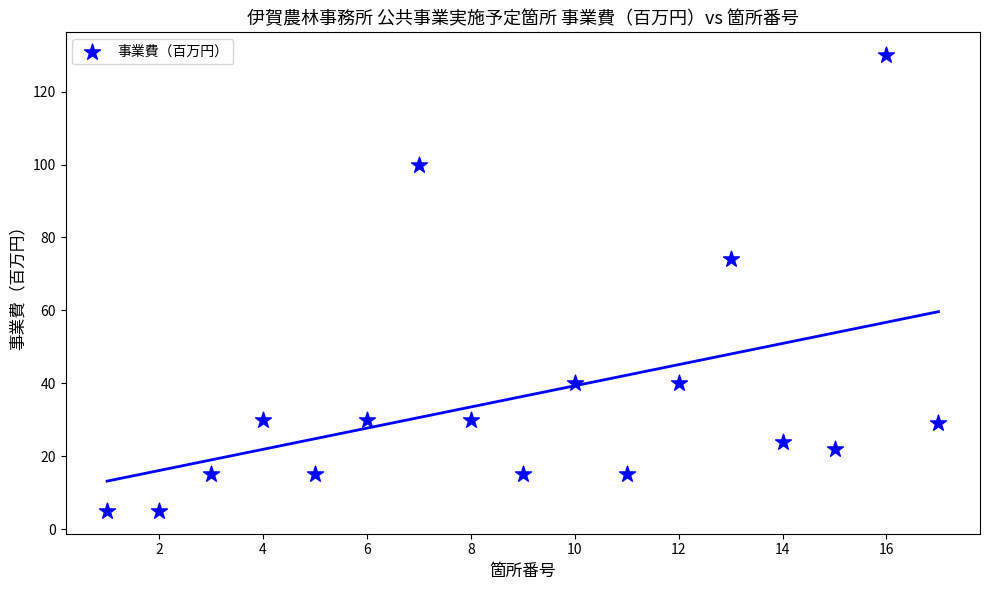

What is the range of Y values (max minus min)?

125